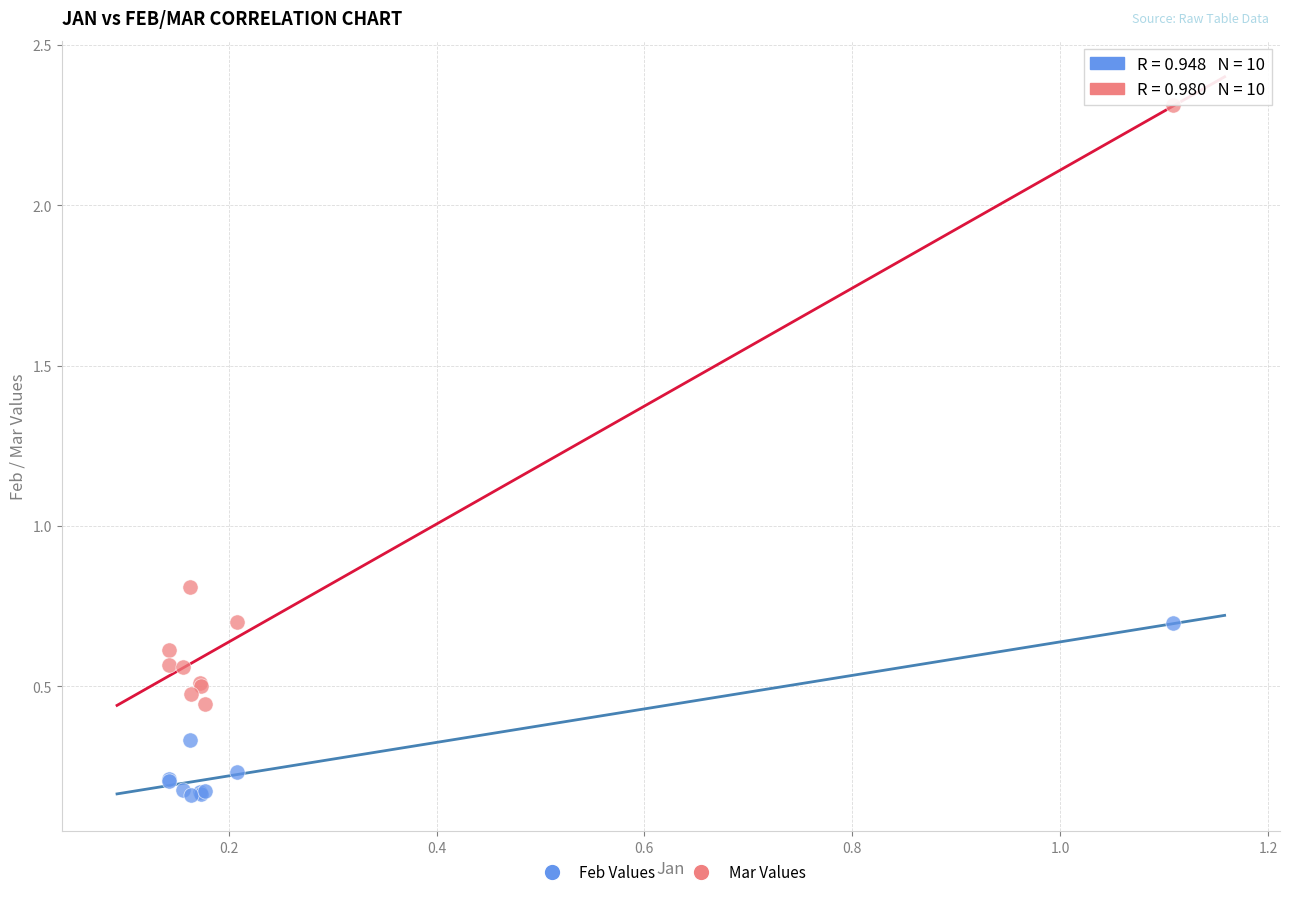

Which series contains the lowest Y value?

Feb Values